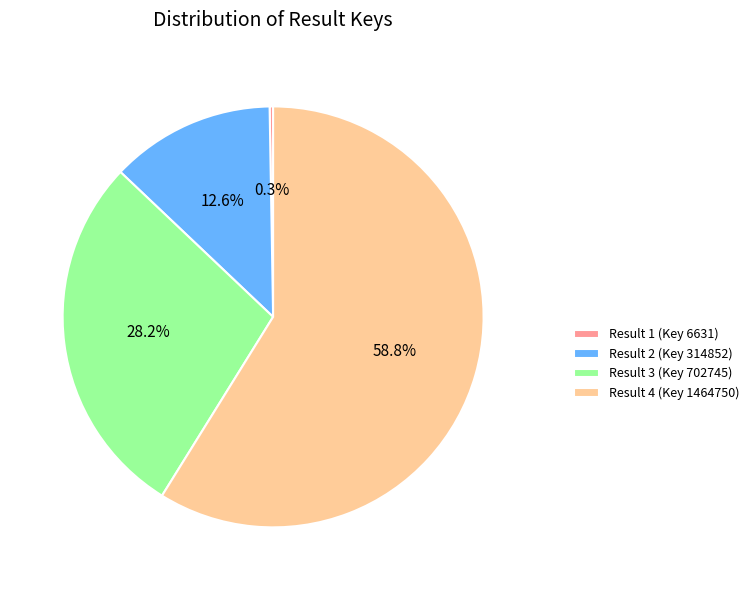

To the nearest percent, what is the combined percentage of Result 3 (Key 702745) and Result 2 (Key 314852)?

41%